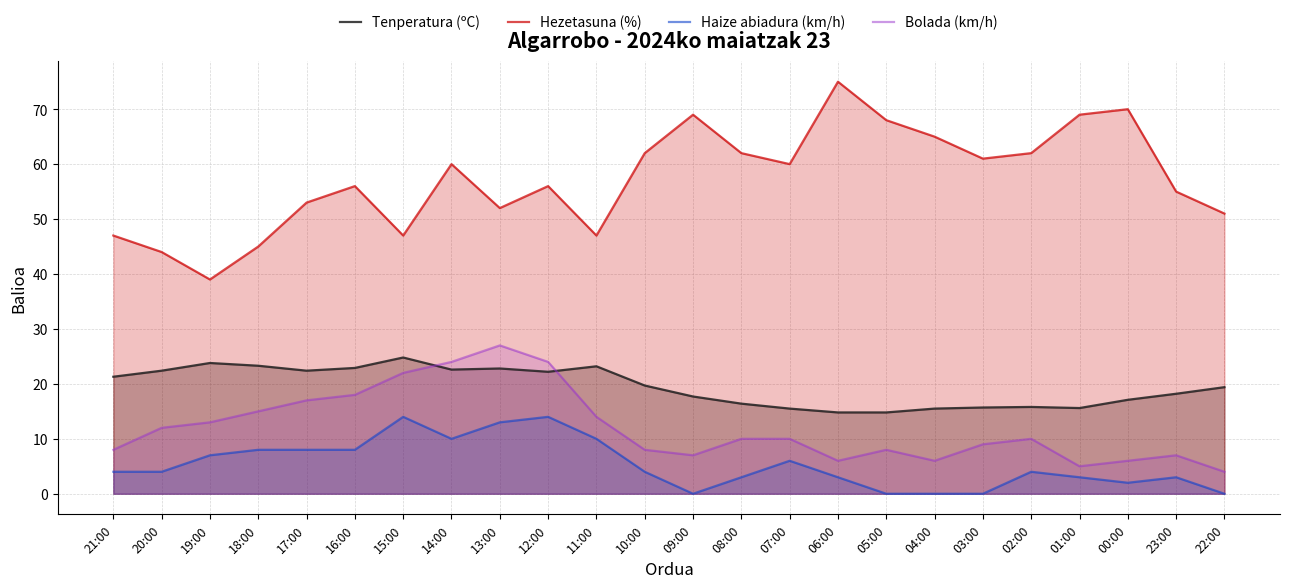

Rank the categories by Haize abiadura (km/h) value from highest to lowest.

15:00, 12:00, 13:00, 14:00, 11:00, 18:00, 17:00, 16:00, 19:00, 07:00, 21:00, 20:00, 10:00, 02:00, 08:00, 06:00, 01:00, 23:00, 00:00, 09:00, 05:00, 04:00, 03:00, 22:00